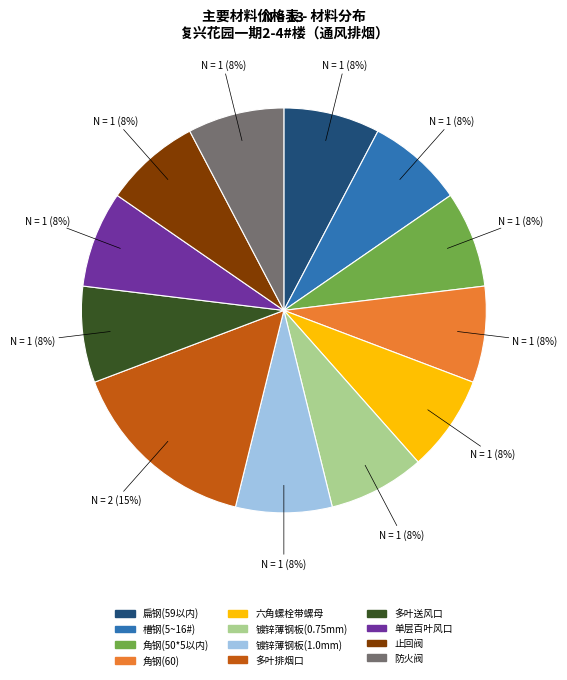

Do 扁钢(59以内) and 止回阀 together represent more than half of the pie?

No